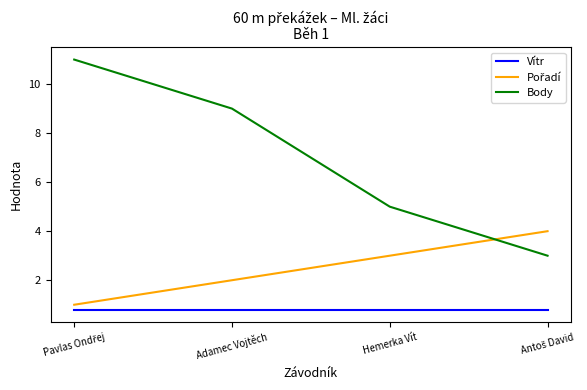

Which series has the largest total across all categories?

Body